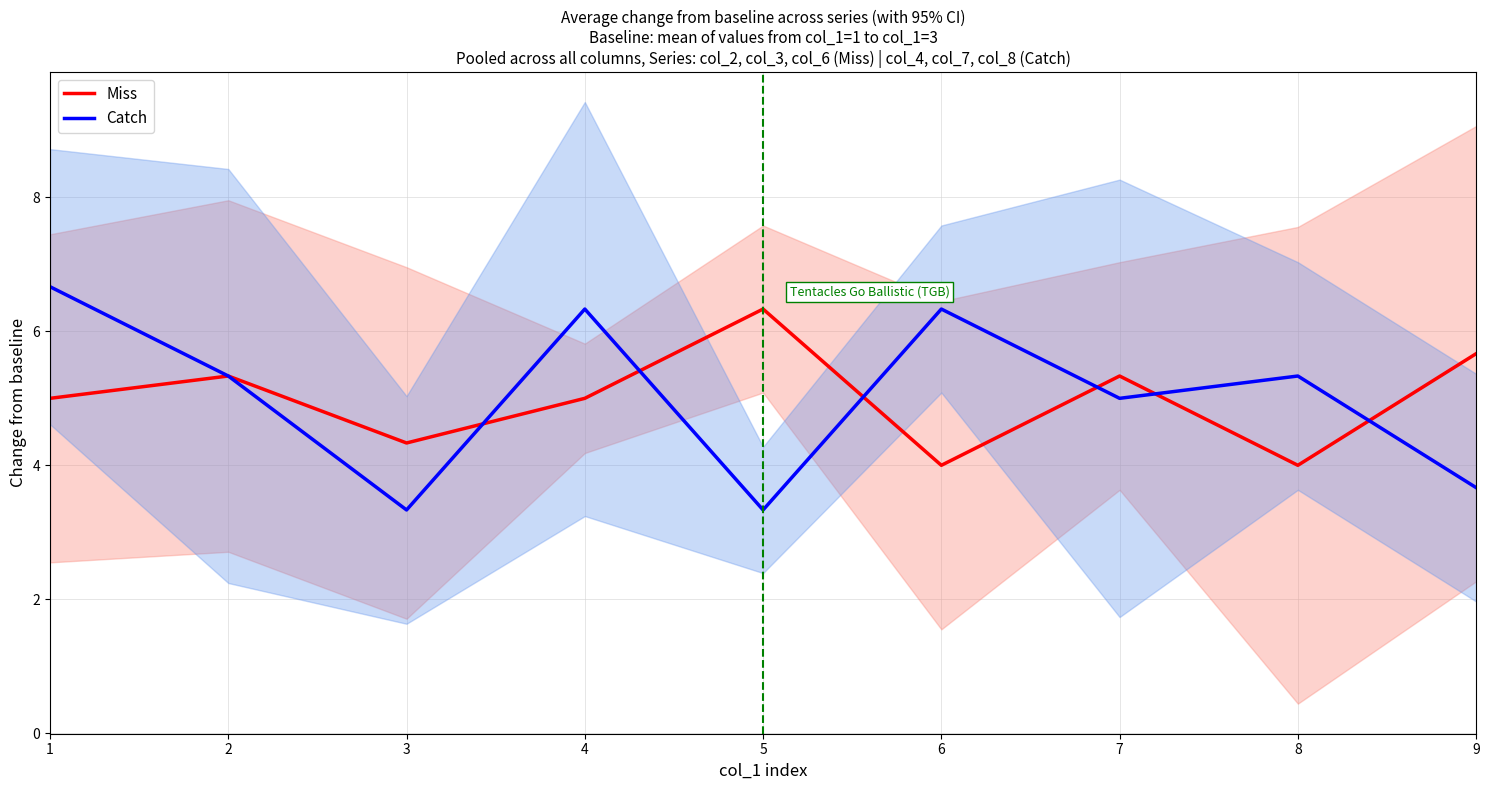

What are all the series names shown in the legend?

Miss, Catch